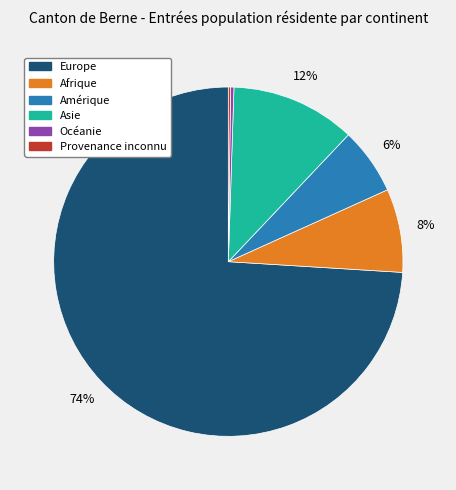

Which has a higher value, Europe or Amérique?

Europe